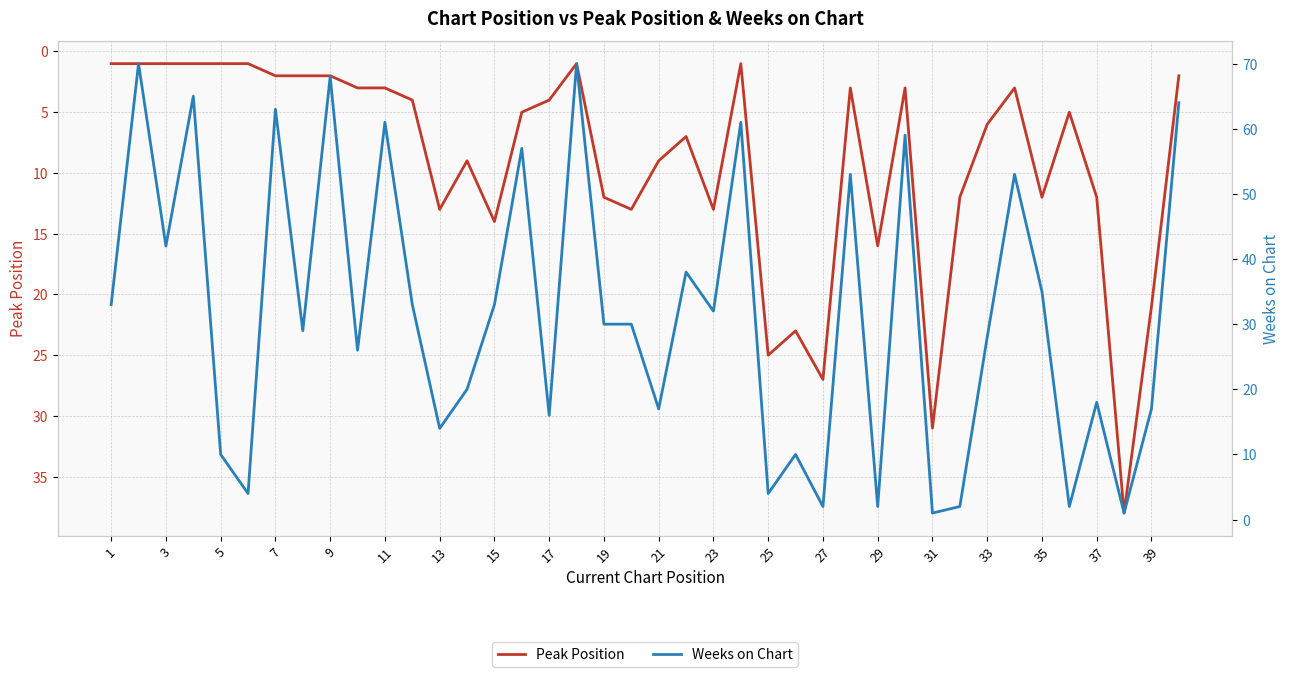

What is the approximate value of Peak Position at 27?

27